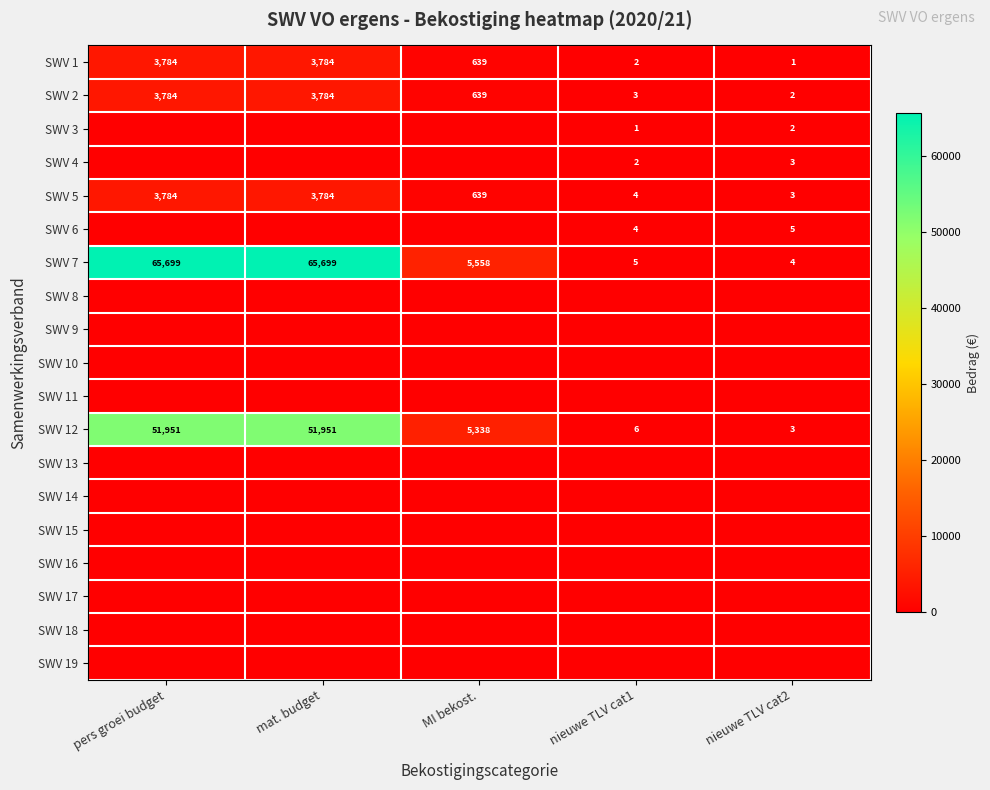

What is the approximate value of SWV 7 at MI bekost., to the nearest 50?

5550